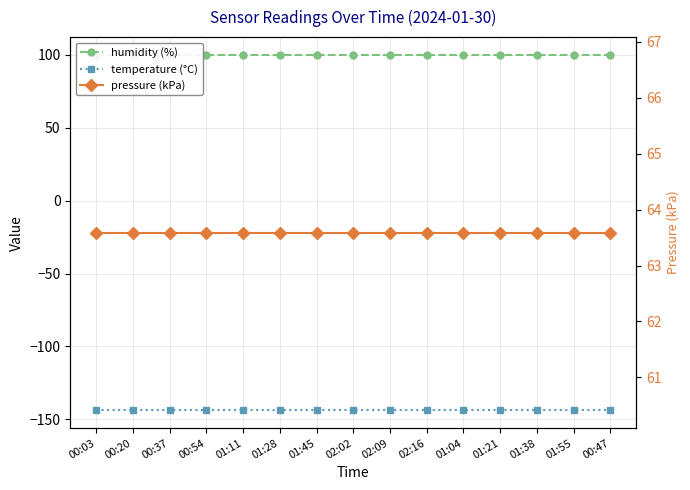

True or false: humidity (%) and pressure (kPa) cross at least once.

False